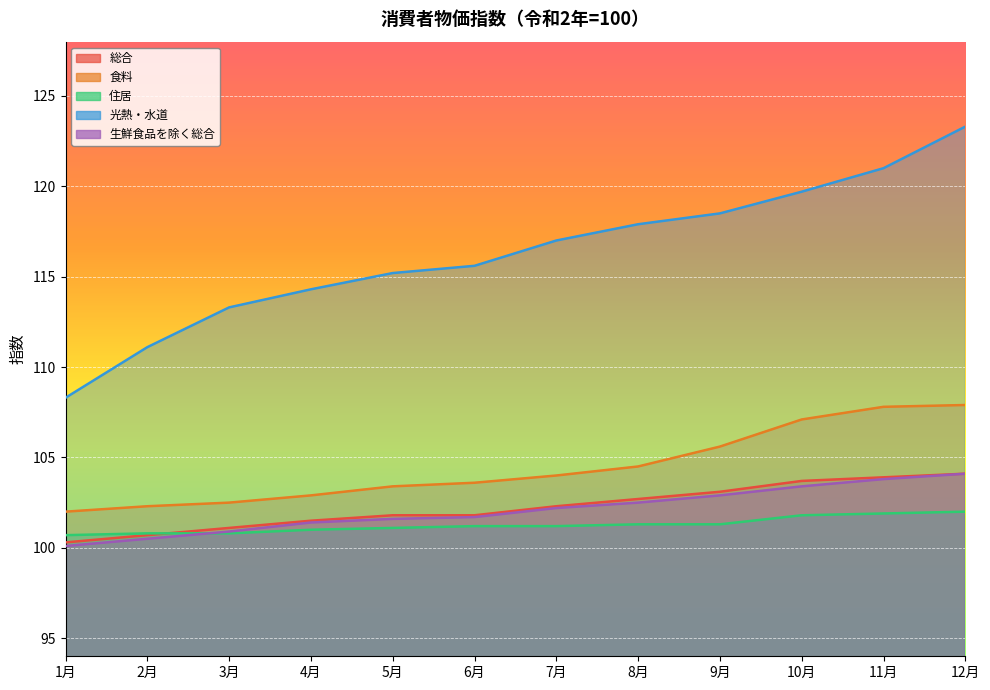

Which category has the lowest value in the 光熱・水道 series?

1月